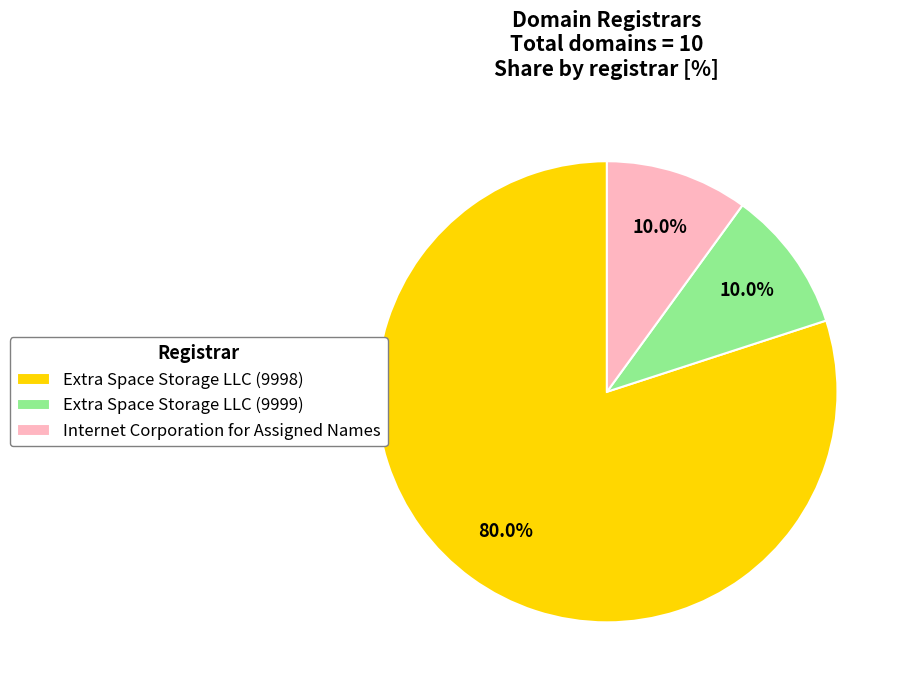

Is Extra Space Storage LLC (9999) the majority of the pie?

No